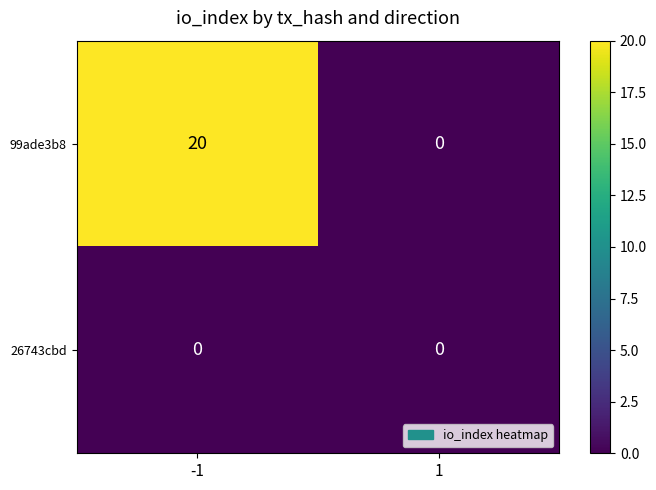

Which series has the largest range (max minus min)?

99ade3b8